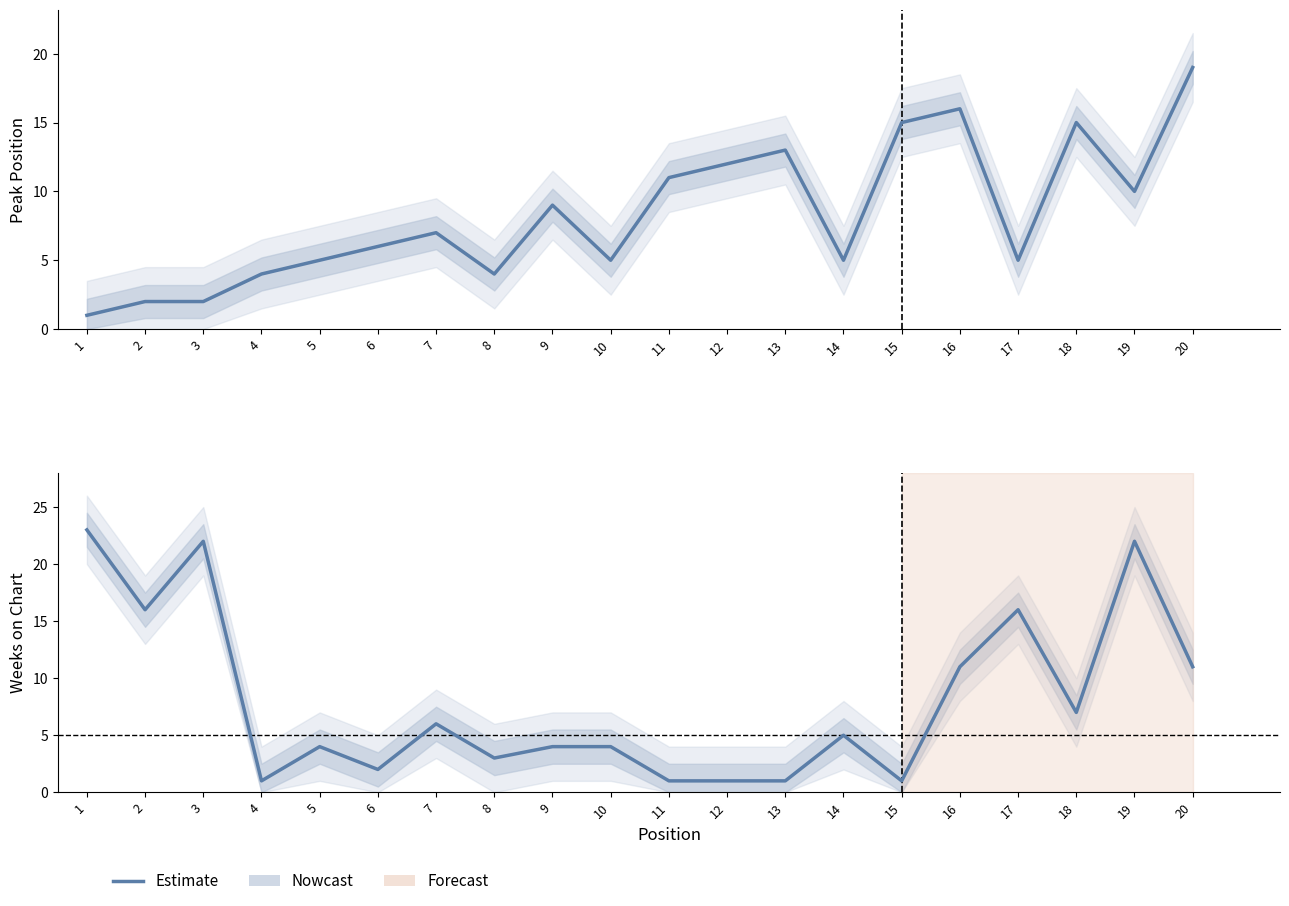

At 10, list the series in order from smallest to largest.

Weeks on Chart, Peak Position